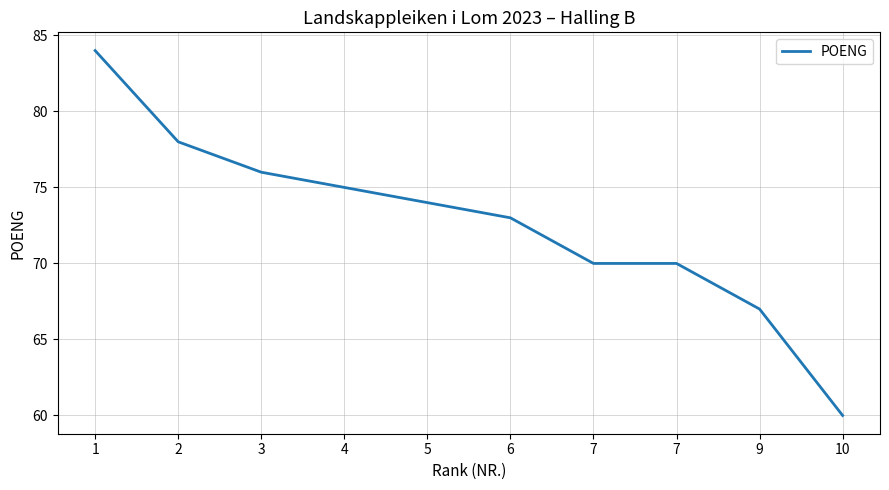

Reading left to right, what are all the values shown in this chart?

1=84	2=78	3=76	4=75	5=74	6=73	7=70	7=70	9=67	10=60